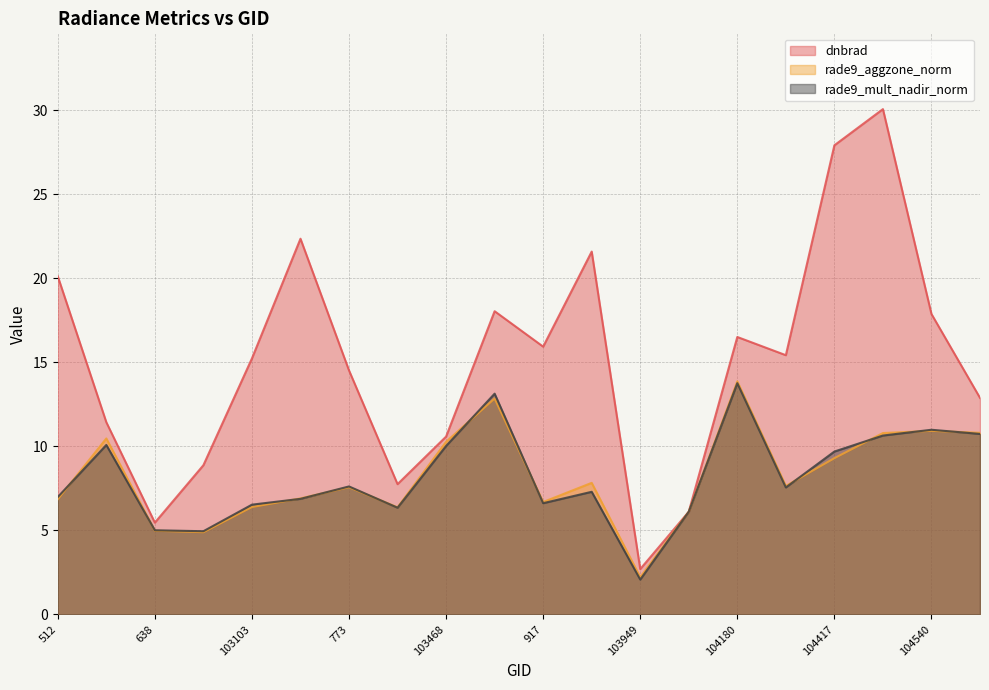

Reading left to right, transcribe all the data shown in this chart.

dnbrad: 20.1	11.4	5.5	8.9	15.2	22.4	14.5	7.7	10.6	18.0	15.9	21.6	2.7	6.1	16.5	15.4	27.9	30.1	17.9	12.9
rade9_aggzone_norm: 6.9	10.5	5.0	4.9	6.4	6.9	7.6	6.4	10.3	12.8	6.7	7.8	2.2	6.1	13.9	7.6	9.3	10.8	10.9	10.8
rade9_mult_nadir_norm: 7.0	10.1	5.0	4.9	6.5	6.9	7.6	6.3	10.0	13.1	6.6	7.3	2.1	6.1	13.8	7.6	9.7	10.6	11.0	10.7